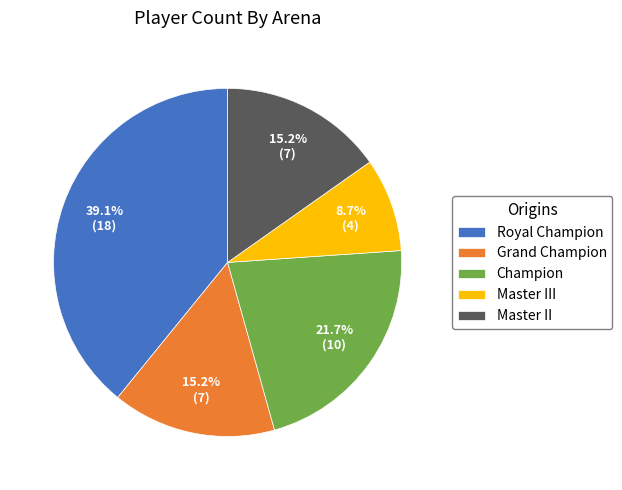

Between Master III and Master II, which is larger?

Master II